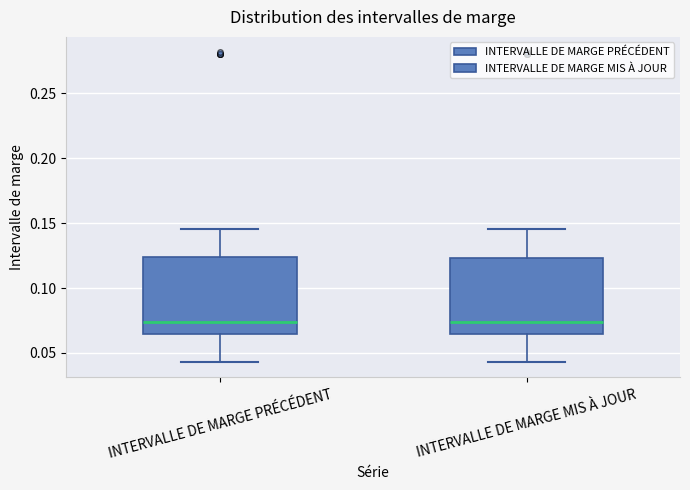

Where is the lower edge of the box for INTERVALLE DE MARGE PRÉCÉDENT on the y-axis? The values are not printed on the chart, so give them approximately, as read against the axis.

0.065